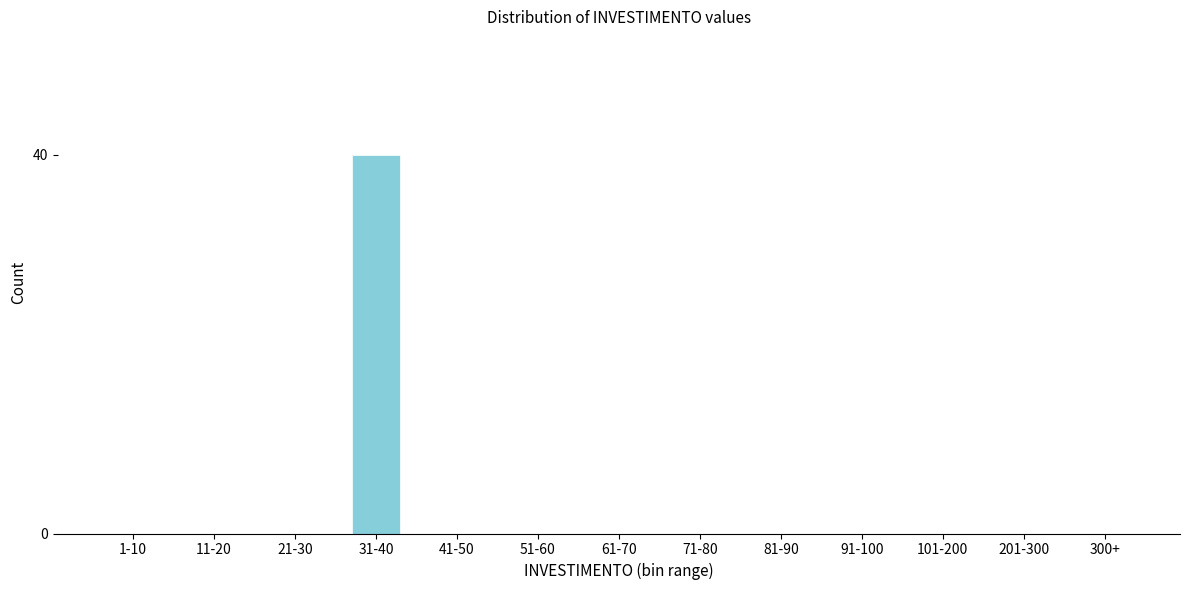

Reading right to left, what are all the values shown in this chart?

300+=0	201-300=0	101-200=0	91-100=0	81-90=0	71-80=0	61-70=0	51-60=0	41-50=0	31-40=40	21-30=0	11-20=0	1-10=0